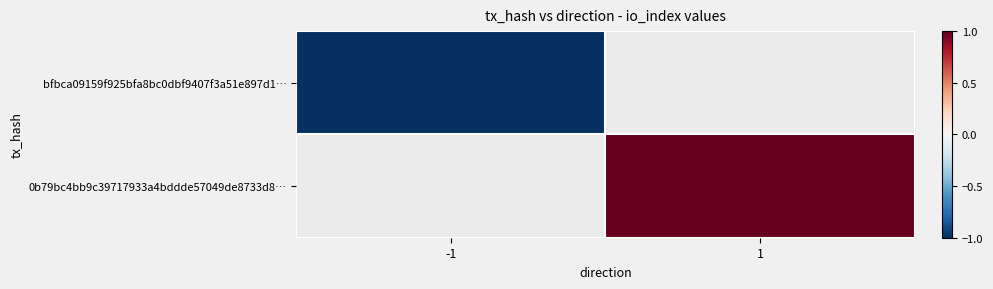

What is the approximate value of 0b79bc4bb9c39717933a4bddde57049de8733d8… at 1?

1.0